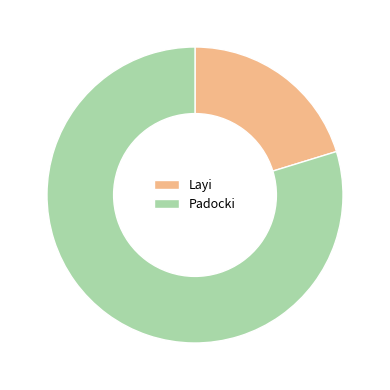

The Padocki slice represents 80% of the pie. True or false?

True